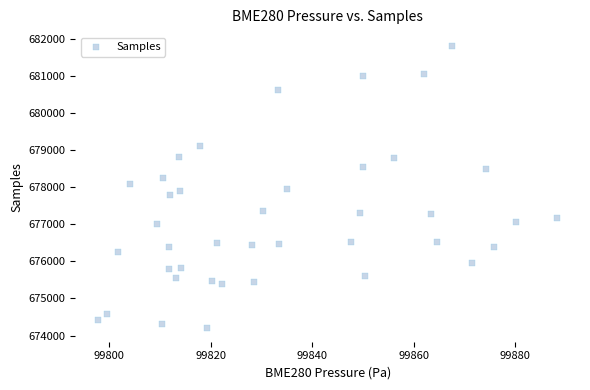

What is the range of Y values (max minus min)?

7589